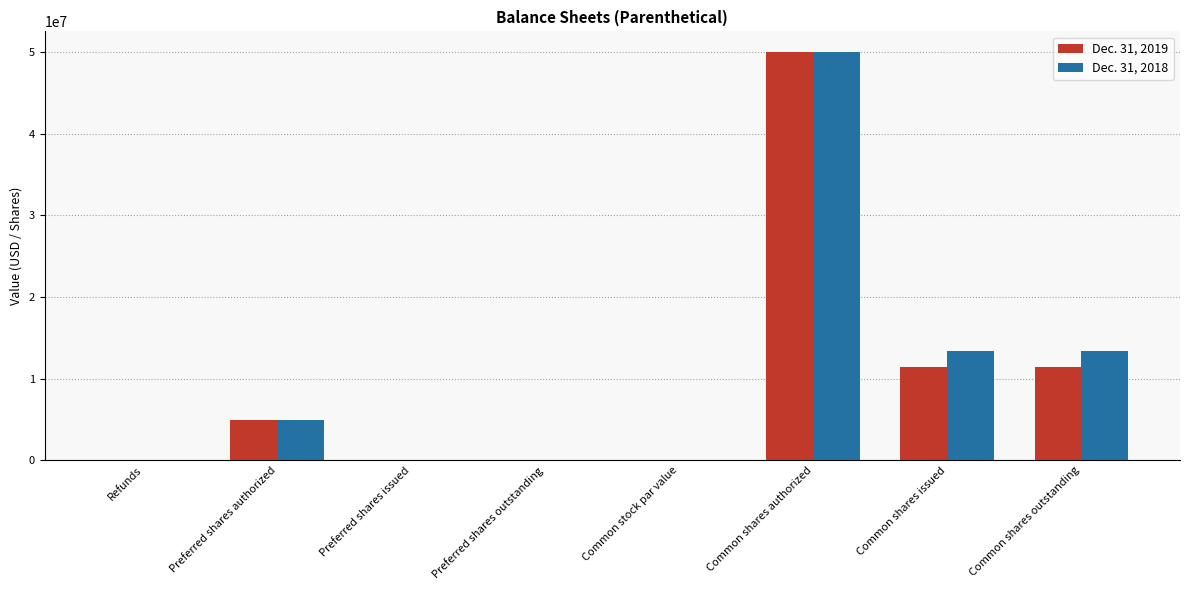

What is the sum of all Dec. 31, 2018 values?

81830622.0